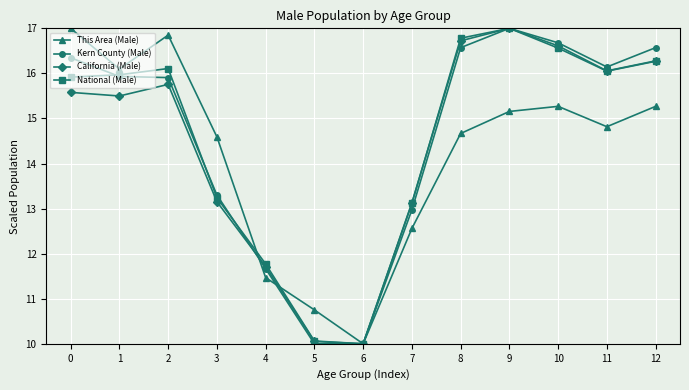

What is the difference between the Kern County (Male) values at 2 and 4?

4.2